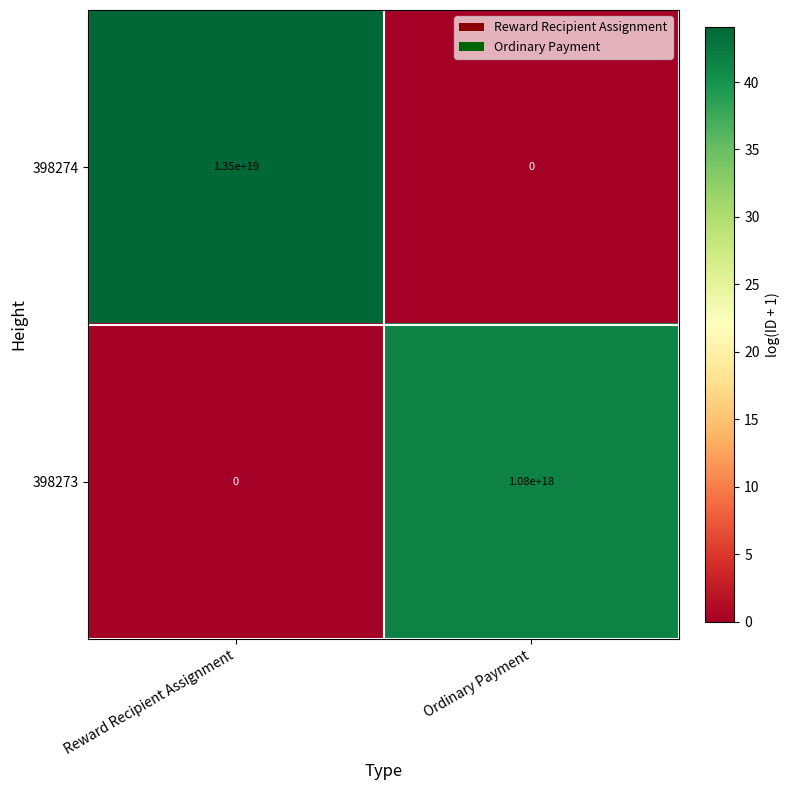

Where is 398274 nearest to the value 6750000000000000000?

Reward Recipient Assignment